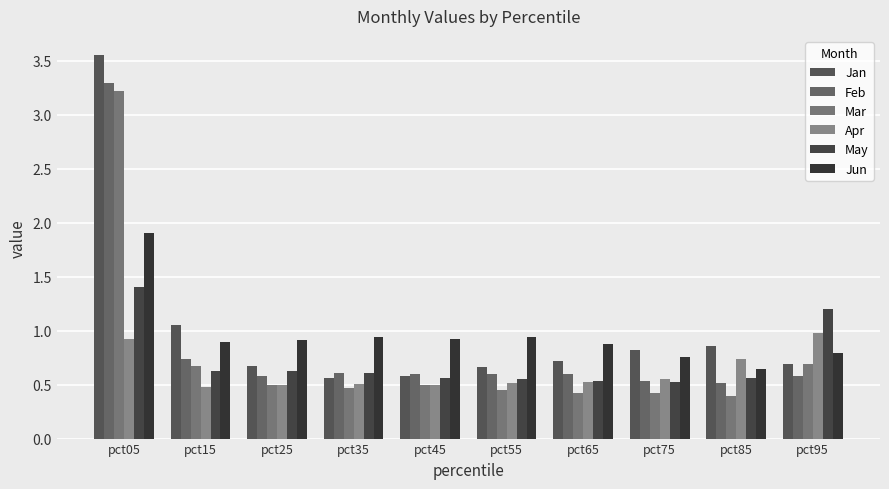

How many data points does each series have?

10